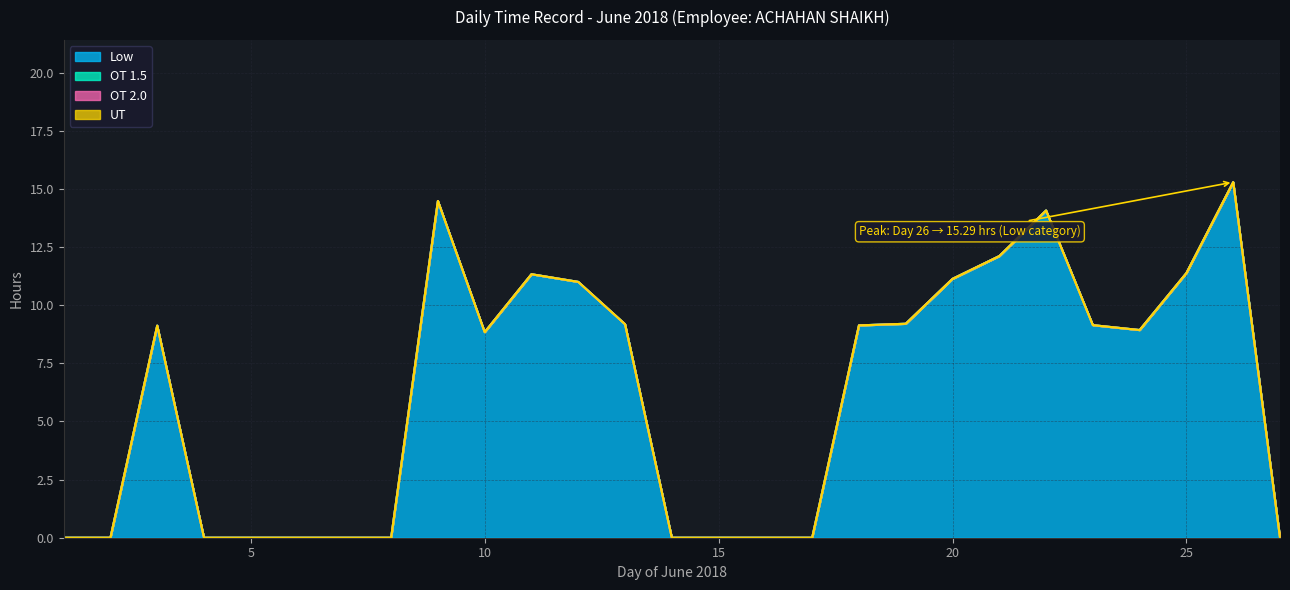

List the series in order of their peak value, highest first.

Low, OT 1.5, OT 2.0, UT